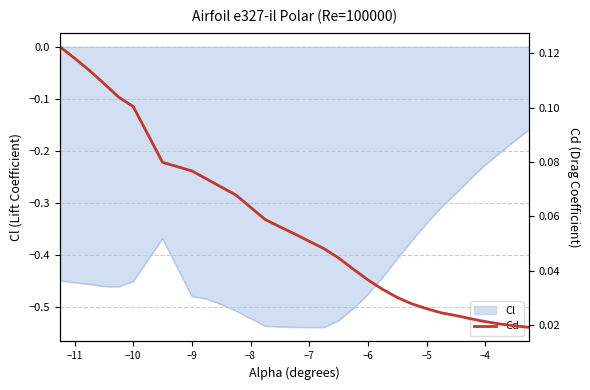

Count the values in the range 0 to 1.

30